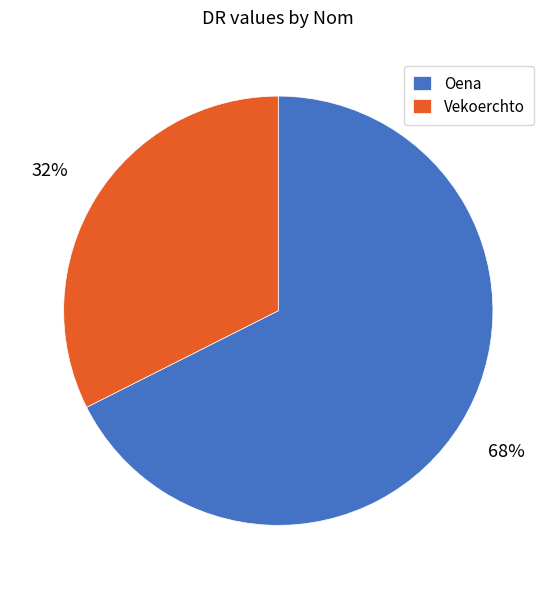

Is it true that Vekoerchto is 32% of the pie?

True